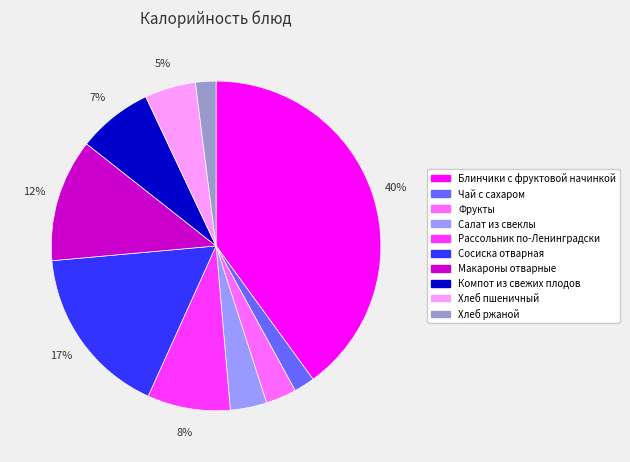

The Сосиска отварная slice represents 17% of the pie. True or false?

True